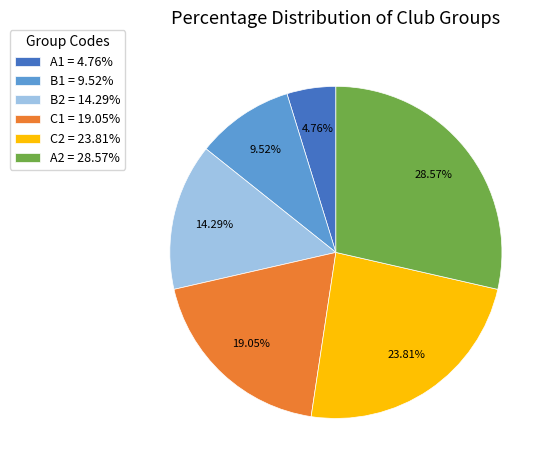

What percentage is the C1 slice, to the nearest percent?

19%